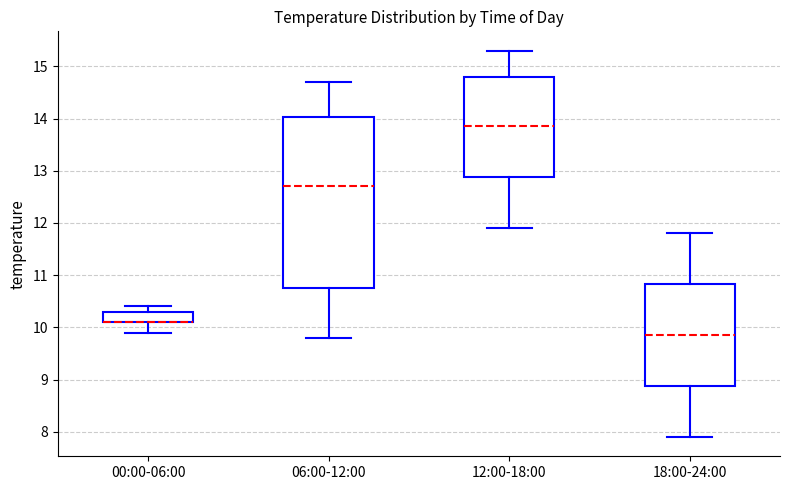

Reading left to right, transcribe this box plot: for each box, give where its median line is, the range the box spans, and where its two whiskers end, as read against the y-axis. The values are not printed on the chart, so give them approximately, as read against the axis.

00:00-06:00: median 10.1 (drawn on the box's lower edge), box 10.1 to 10.3, whiskers 9.9 to 10.4
06:00-12:00: median 12.7, box 10.8 to 14.0, whiskers 9.8 to 14.7
12:00-18:00: median 13.9, box 12.9 to 14.8, whiskers 11.9 to 15.3
18:00-24:00: median 9.9, box 8.9 to 10.8, whiskers 7.9 to 11.8